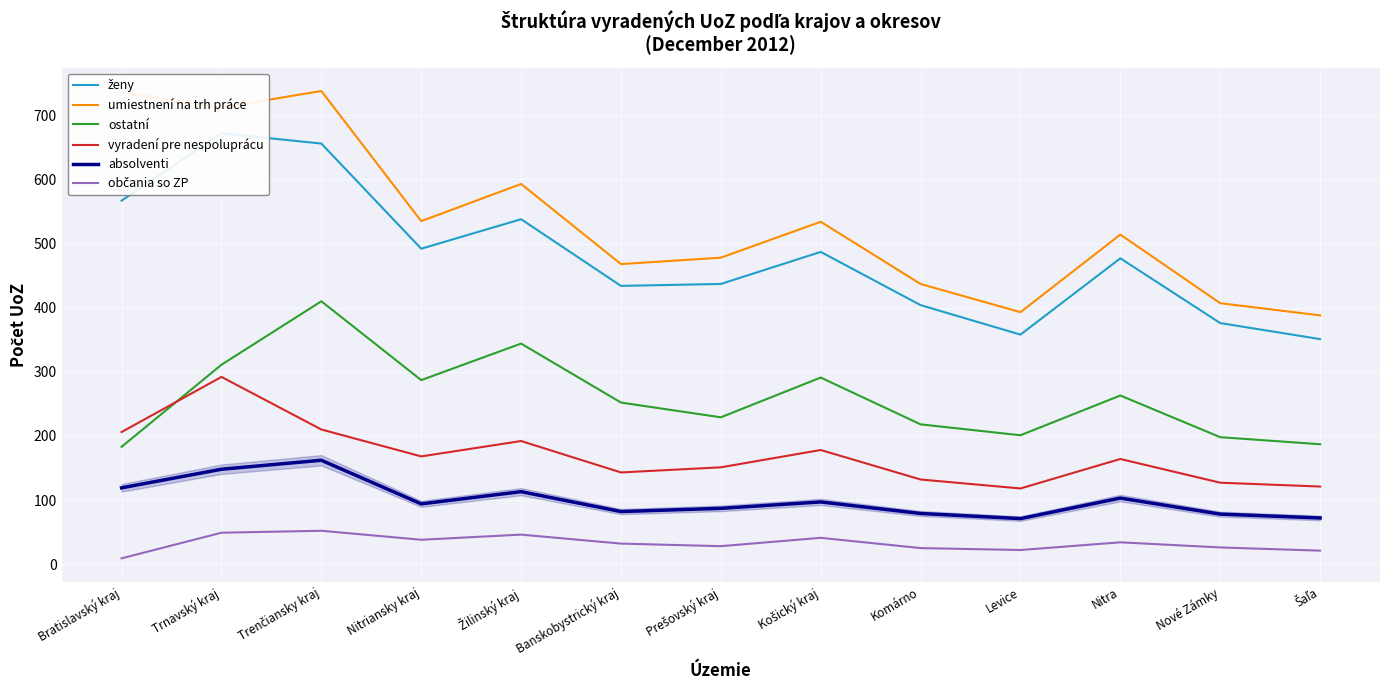

Which series changed the most between Levice and Šaľa?

ostatní